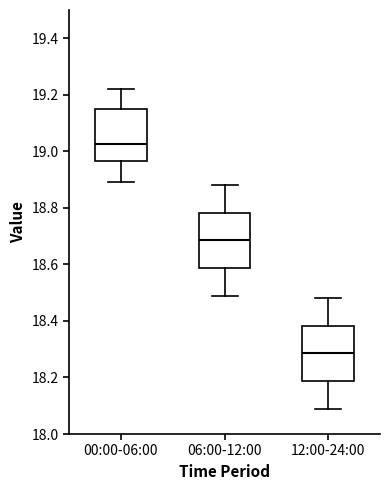

Reading left to right, read every box against the y-axis: the position of its median line, the range the box covers, and the ends of its whiskers. The values are not printed on the chart, so give them approximately, as read against the axis.

00:00-06:00: median 19.02, box 18.96 to 19.16, whiskers 18.90 to 19.22
06:00-12:00: median 18.68, box 18.58 to 18.78, whiskers 18.50 to 18.88
12:00-24:00: median 18.28, box 18.18 to 18.38, whiskers 18.10 to 18.48